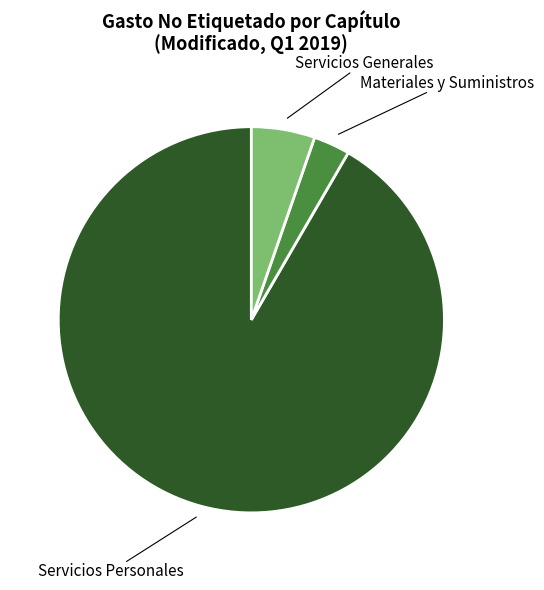

Do Servicios Generales and Servicios Personales together represent more than half of the pie?

Yes